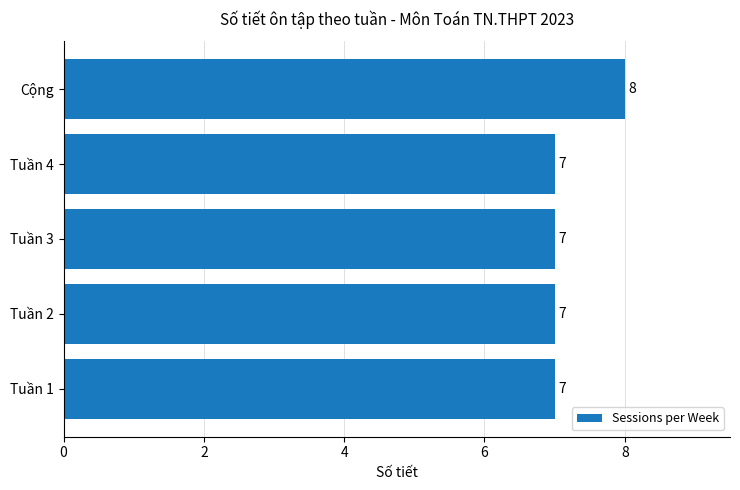

Reading bottom to top, transcribe all the data shown in this chart.

Tuần 1=7	Tuần 2=7	Tuần 3=7	Tuần 4=7	Cộng=8